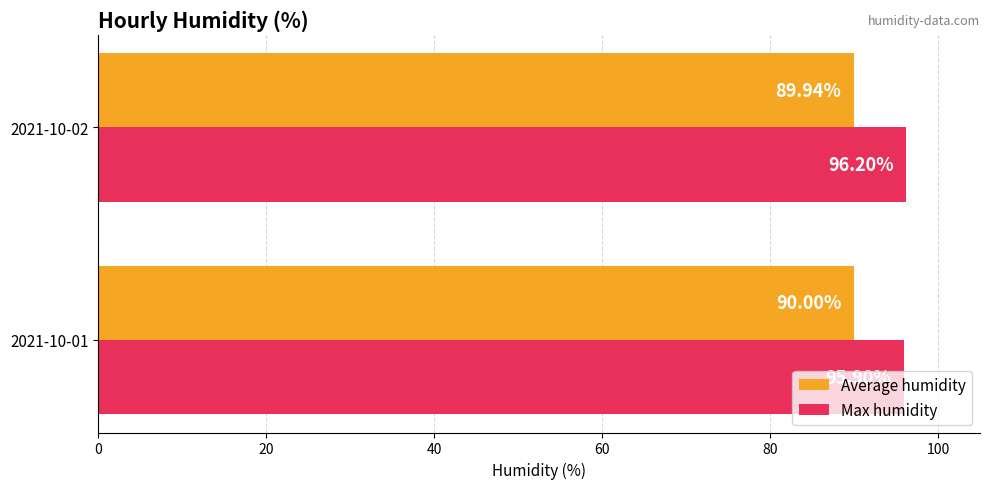

Rank the categories by Average humidity value from lowest to highest.

2021-10-02, 2021-10-01